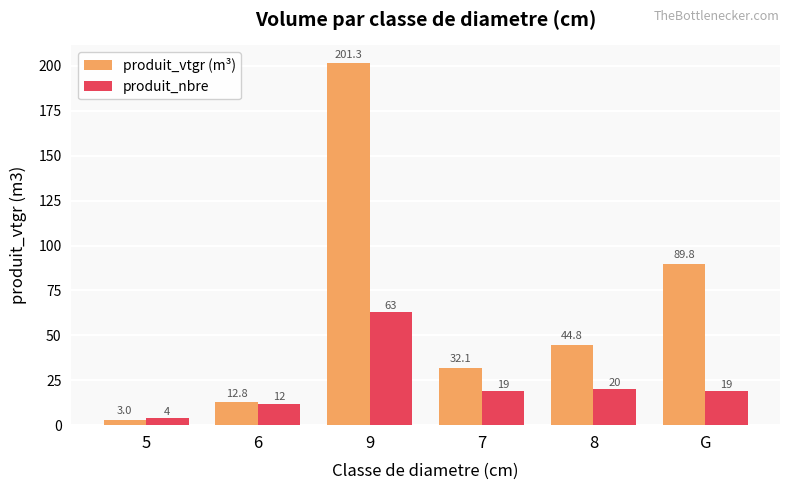

What position from the right is G?

1